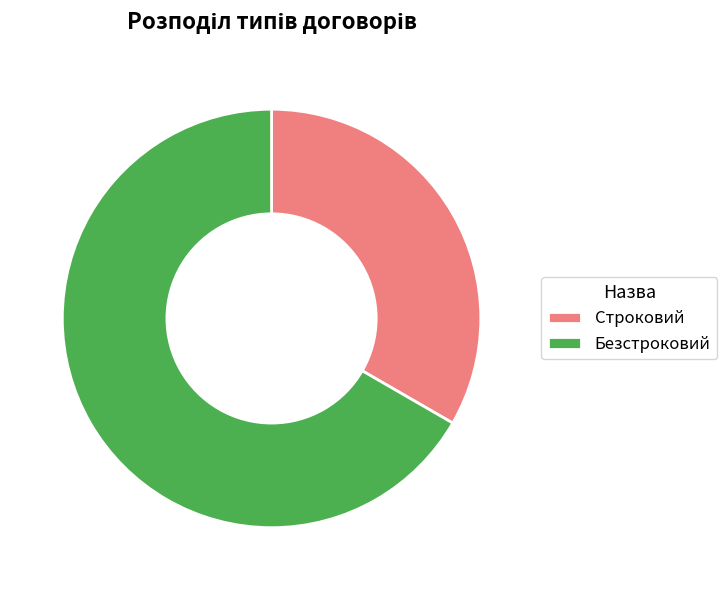

Combined, do Строковий and Безстроковий account for over 50%?

Yes